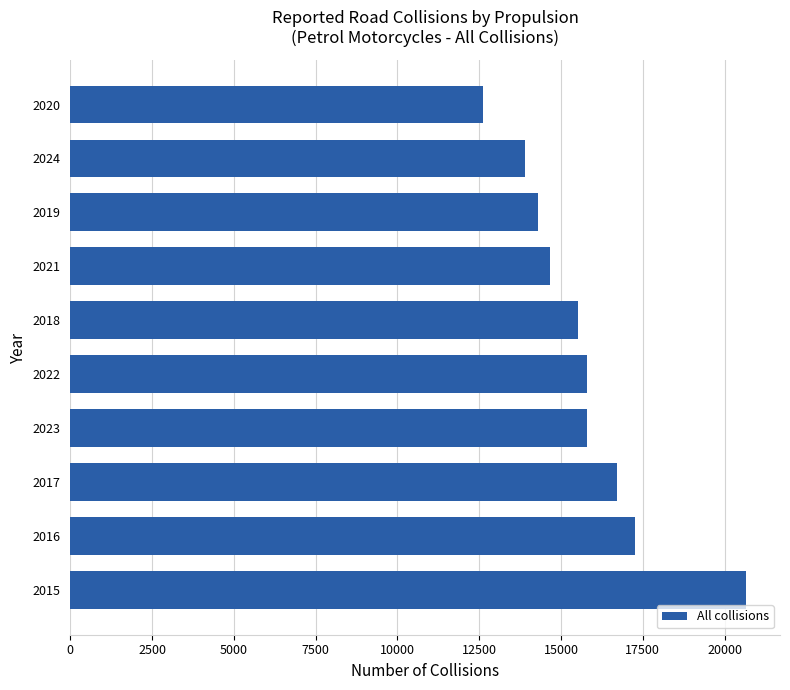

What is the maximum value shown in the chart?

20660